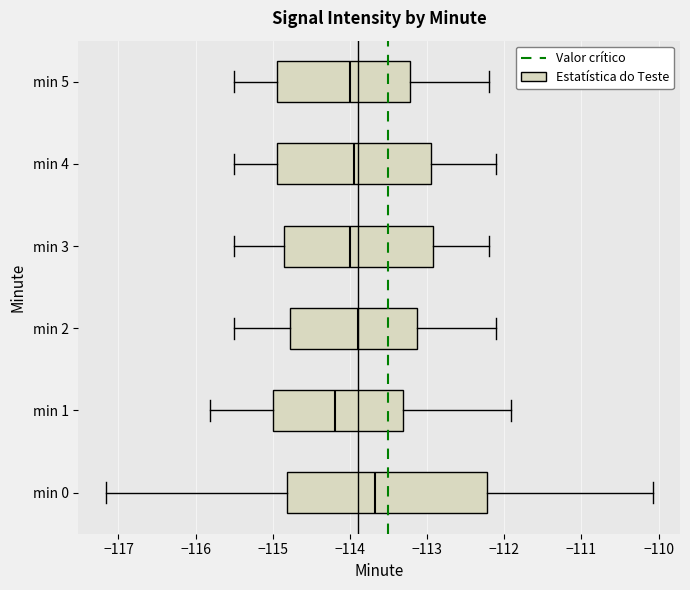

Which box is the widest, from its left edge to its right edge?

min 0